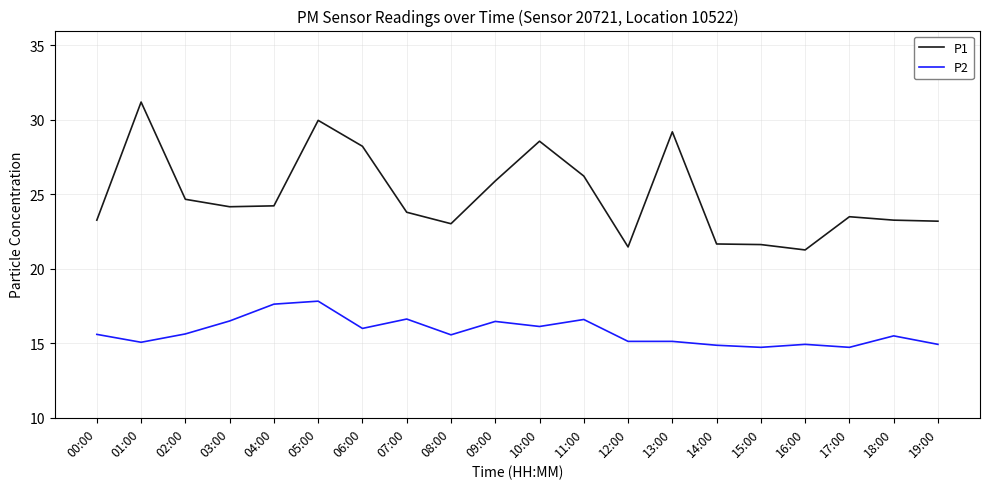

Which category has the highest value across all series?

01:00